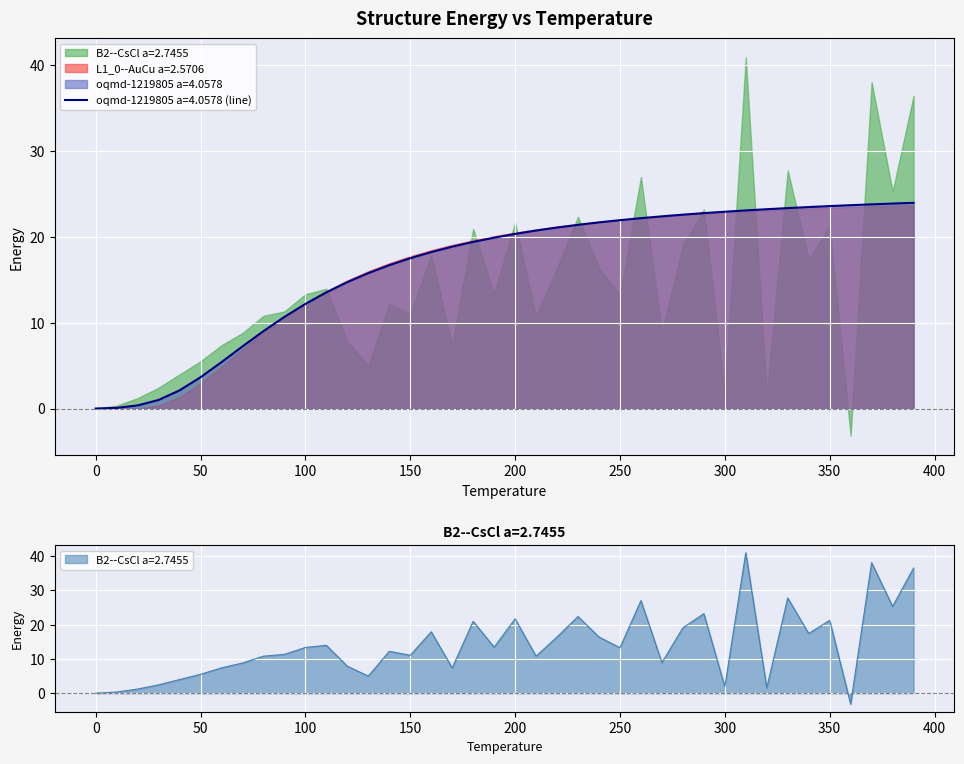

How many values in the B2--CsCl a=2.7455 series are below 13?

20